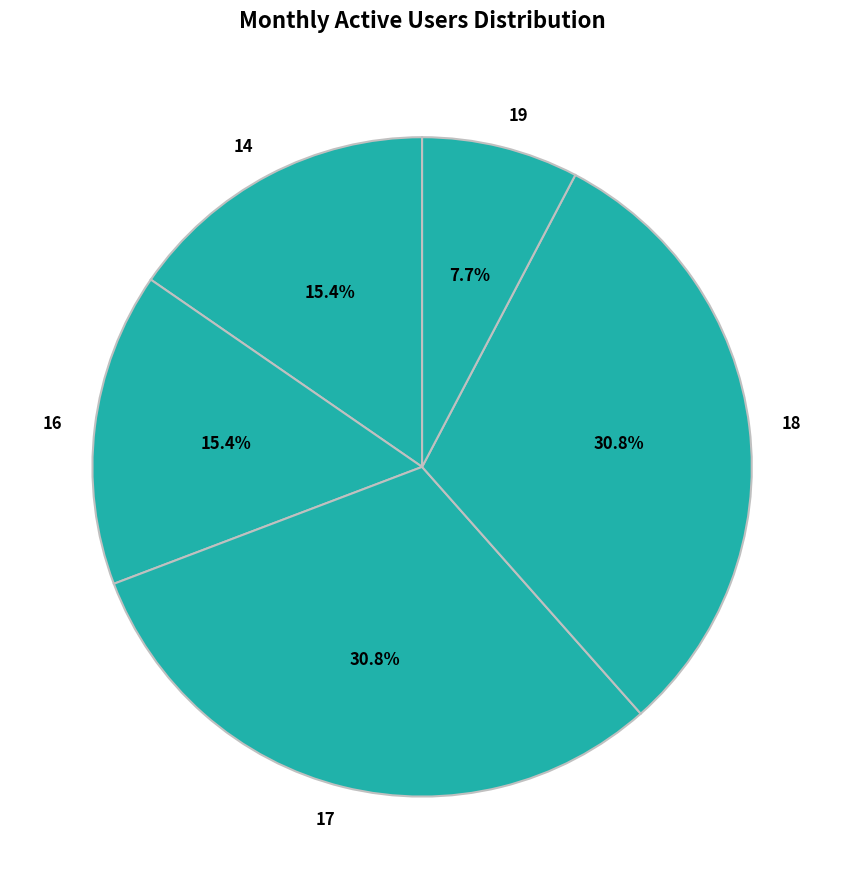

What is the ratio of the value at 18 to the value at 14?

2.0